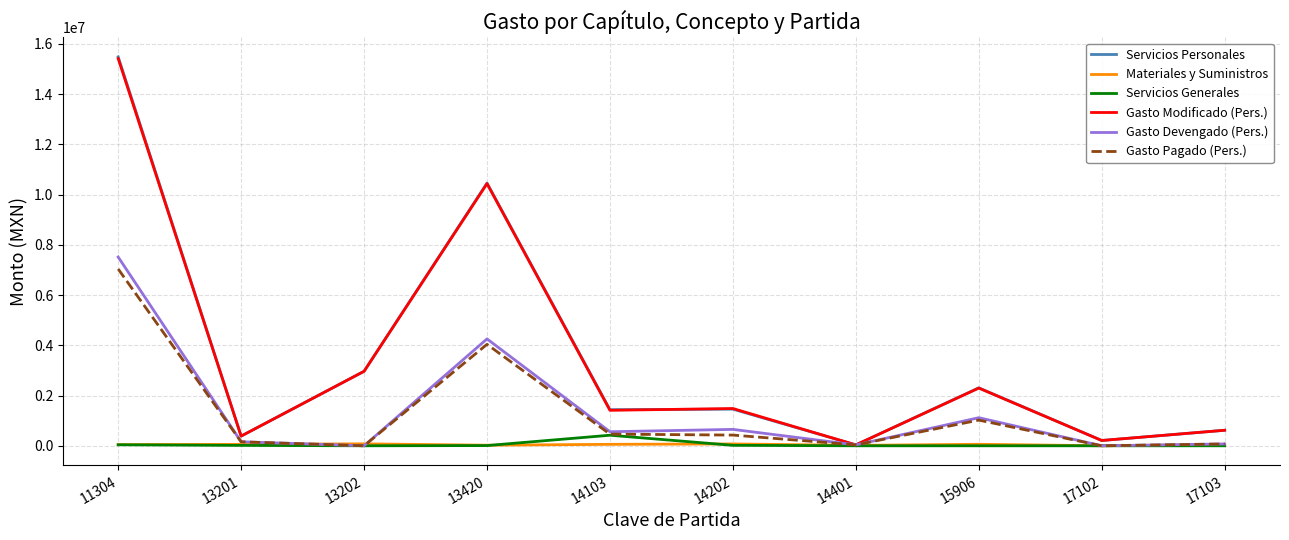

Which series changed the most between 11304 and 14202?

Servicios Personales